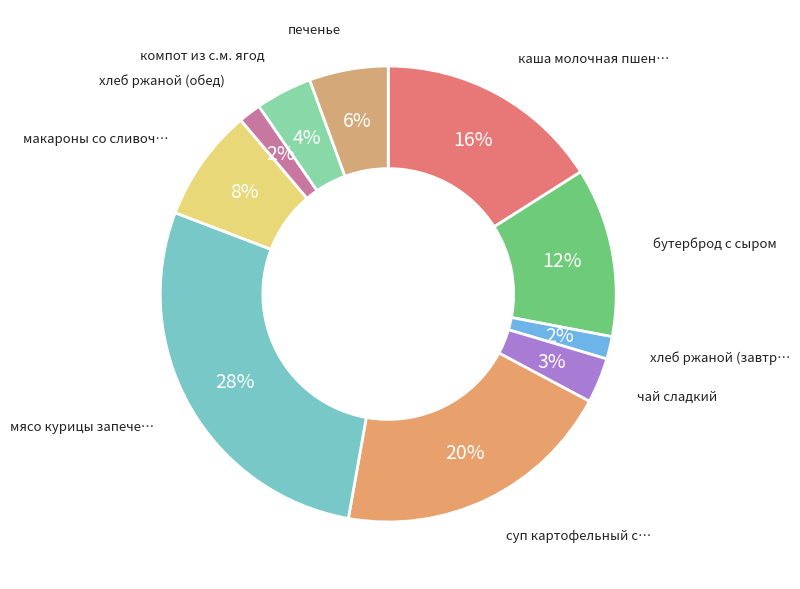

Count the number of slices in the pie.

10